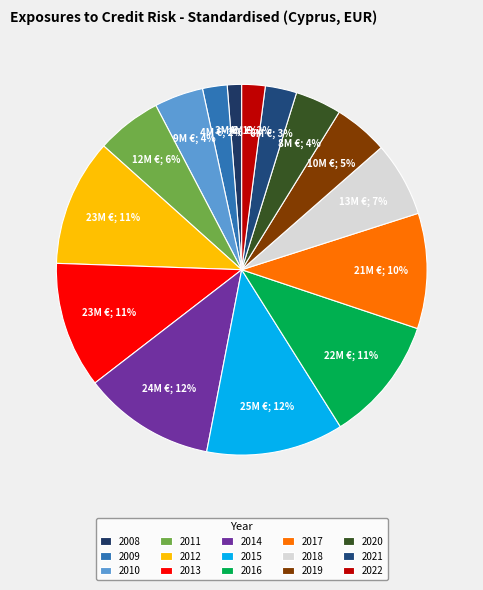

What is the total percentage of 2022 and 2021?

4.8%